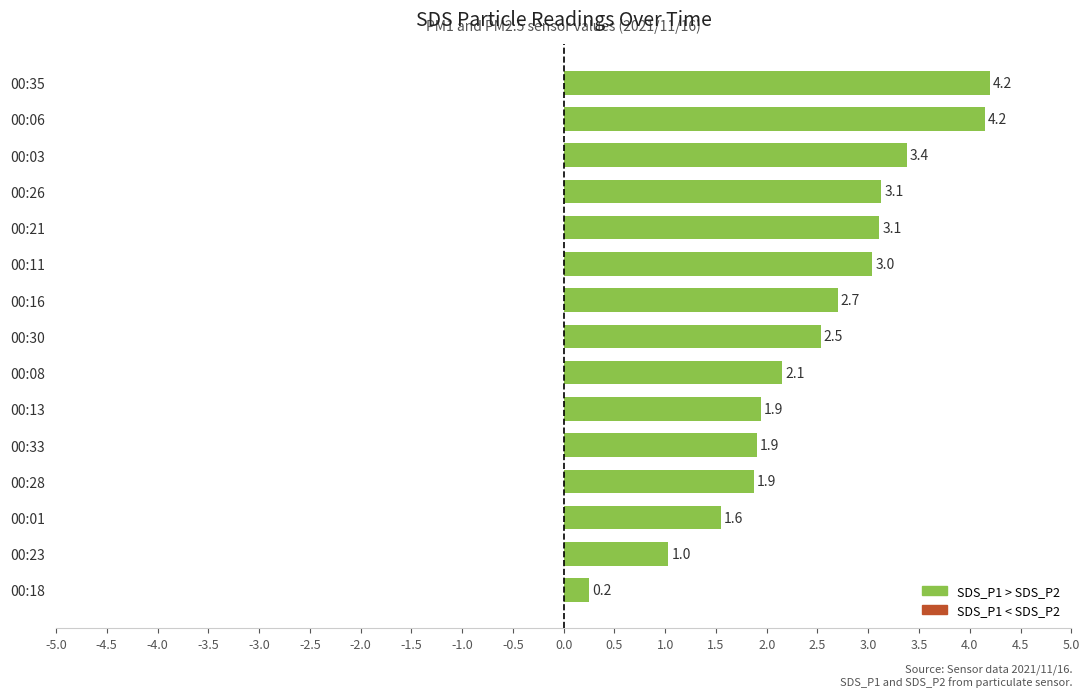

True or false: the data shows 0.6 at 00:28.

False